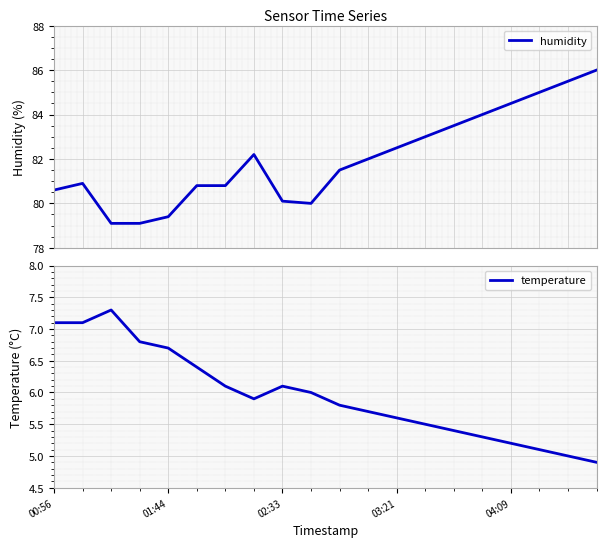

List the series in order of their peak value, lowest first.

temperature, humidity